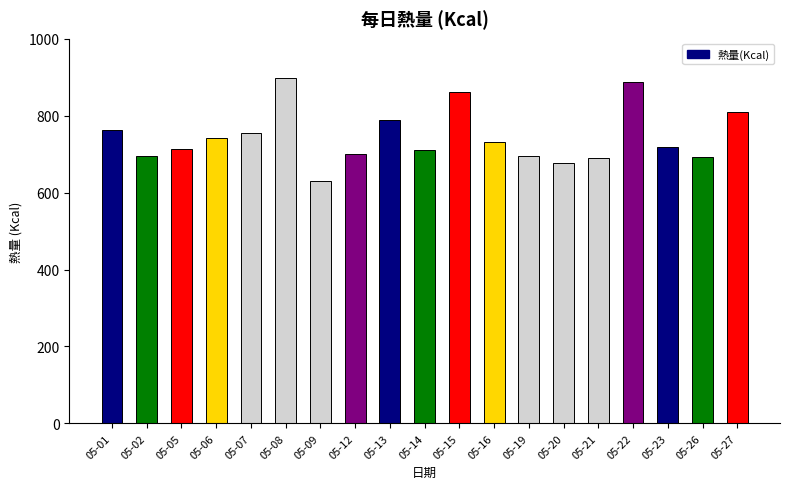

What is the value of the 8th bar from the left?

701.5